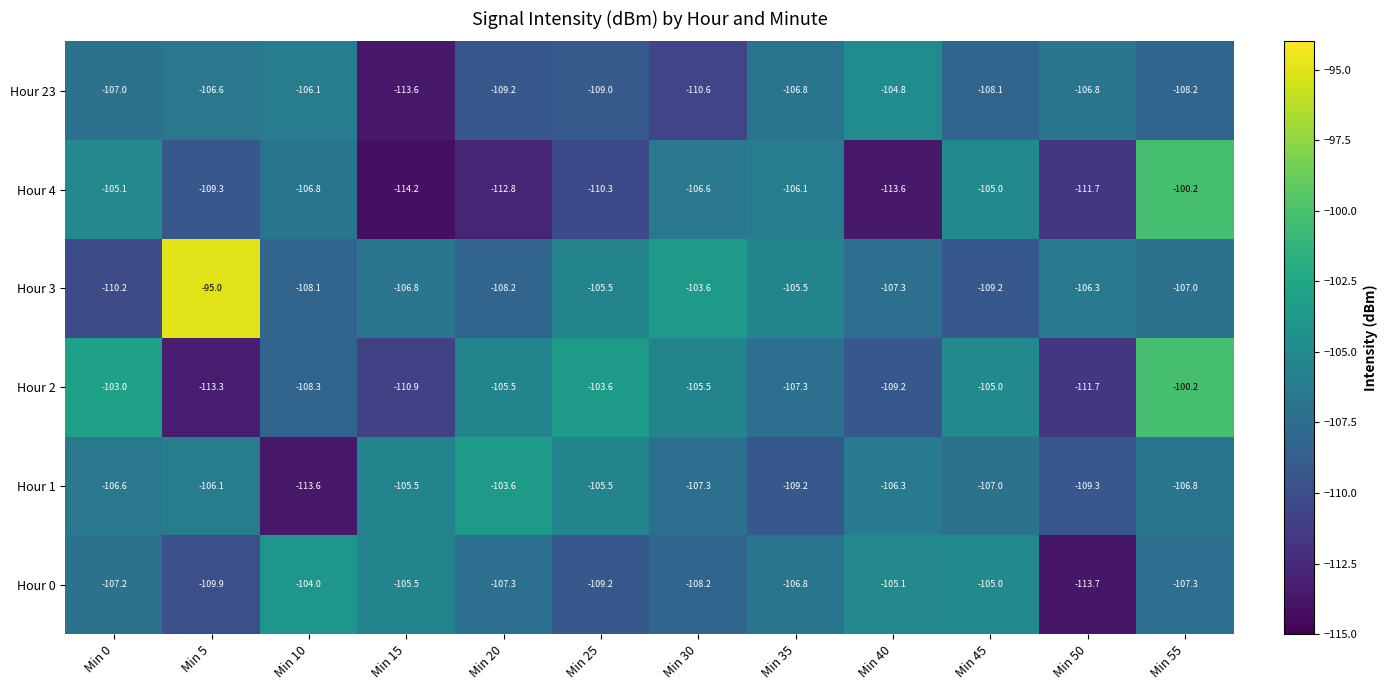

What is the total value across all series at Min 25?

-643.1